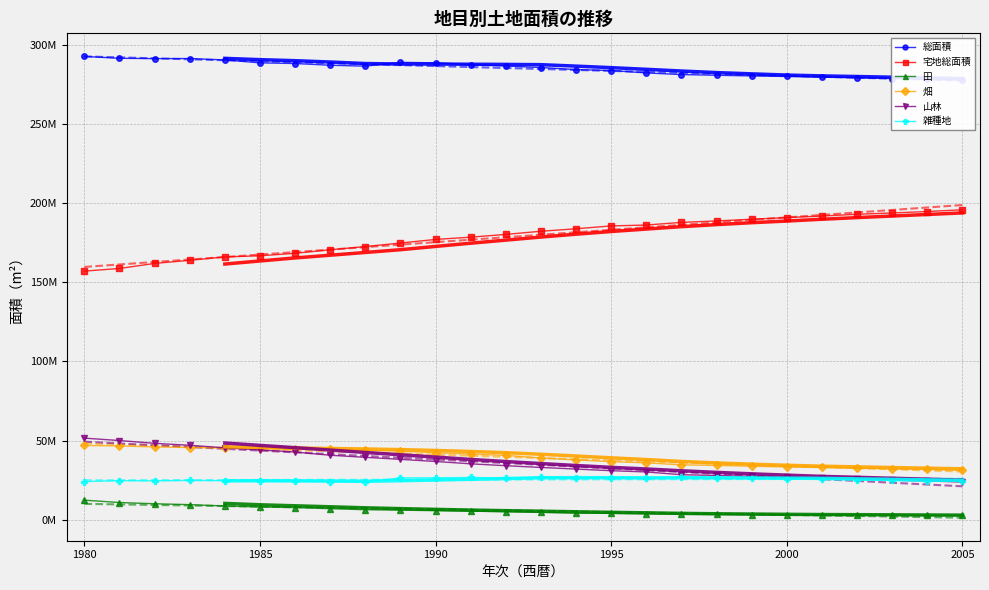

Is this an area chart (filled region under the line)?

No